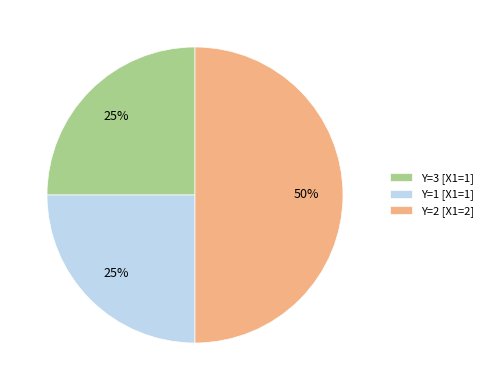

Which slice is the largest?

Y=2 [X1=2]